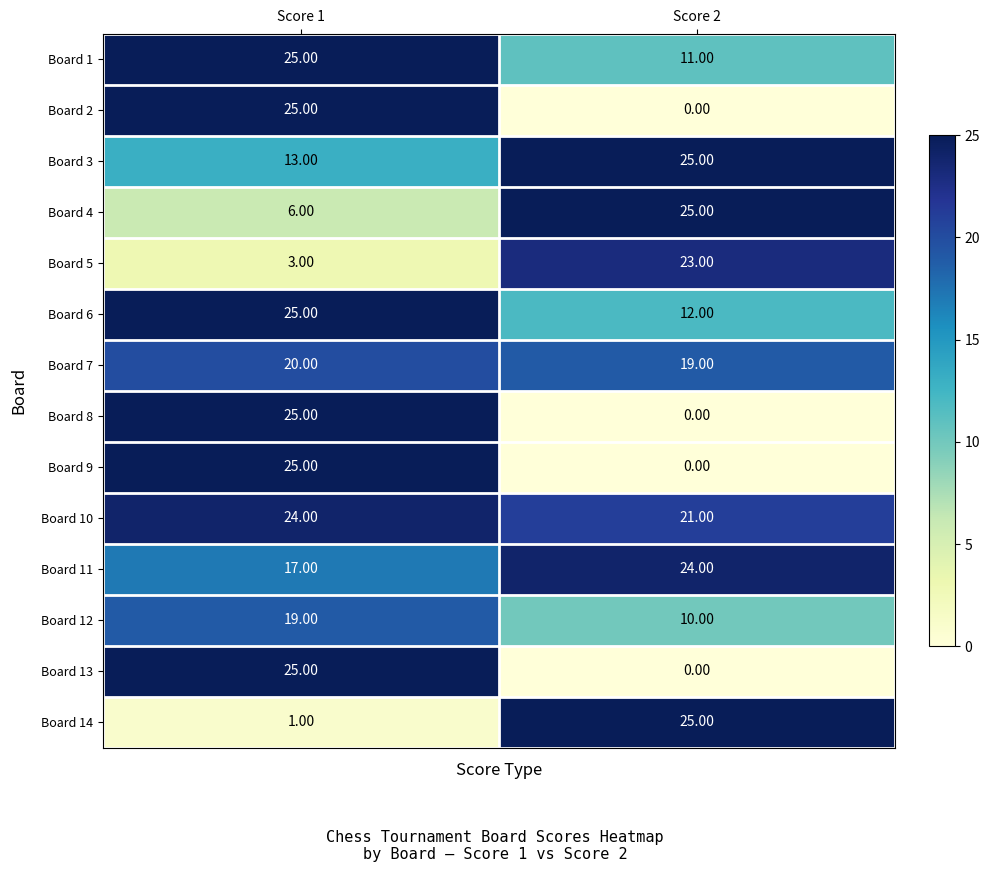

What is the greatest value displayed?

25